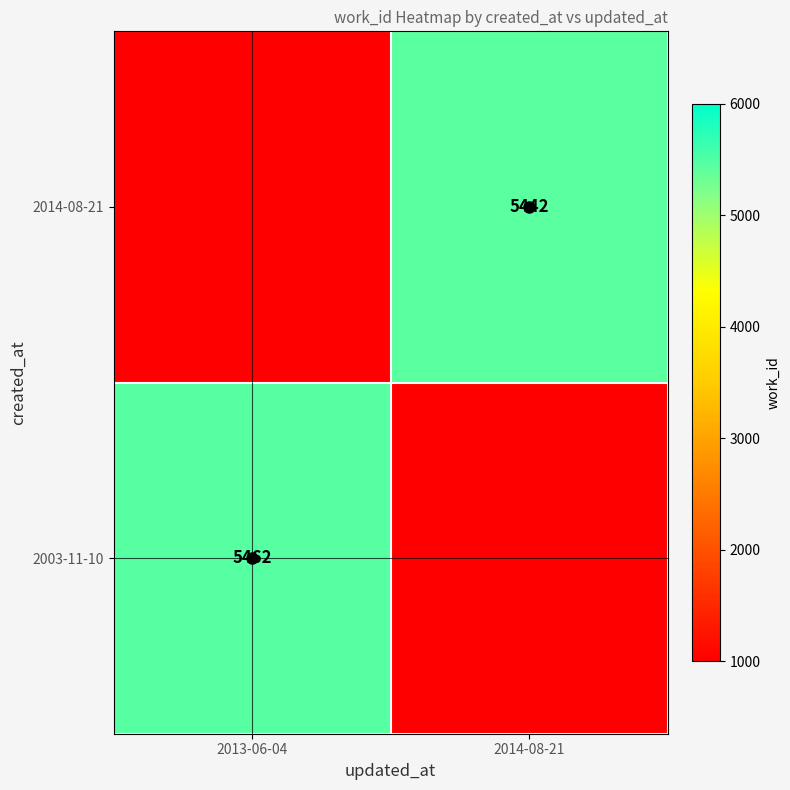

What is the minimum value shown in the chart?

1000